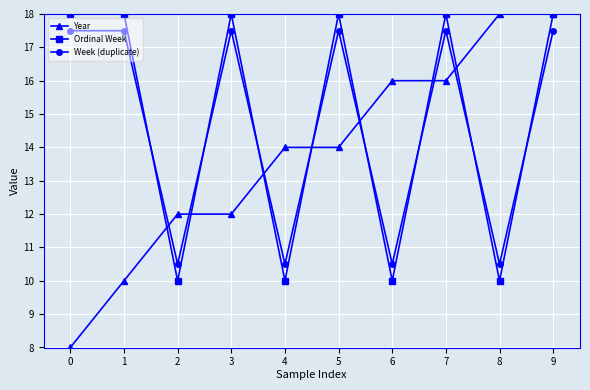

Is this an area chart (filled region under the line)?

No